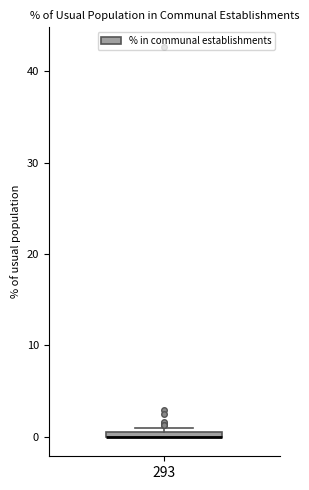

Where is the upper edge of the box at x = 293 on the y-axis? The values are not printed on the chart, so give them approximately, as read against the axis.

1